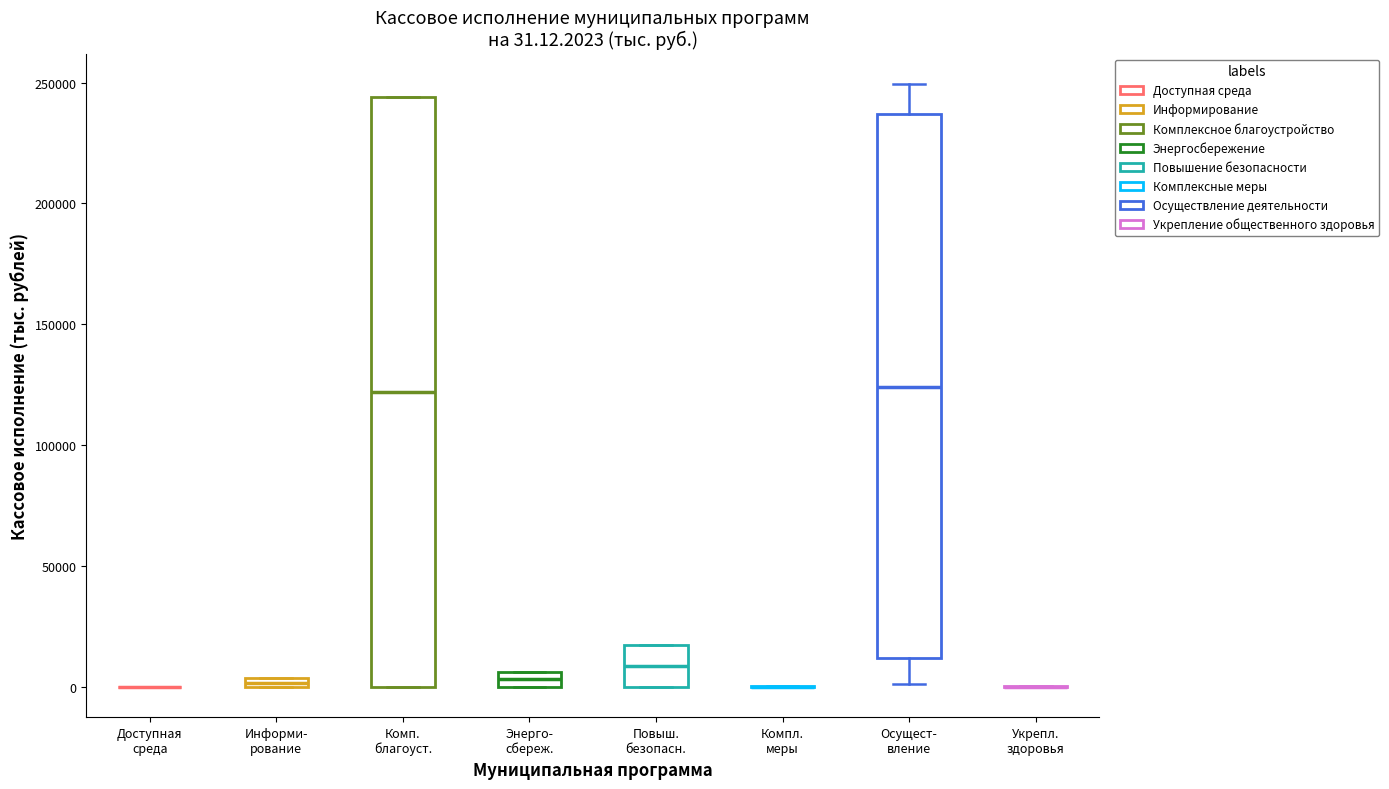

Which box is the tallest, from its lower edge to its upper edge?

Комп. благоуст.